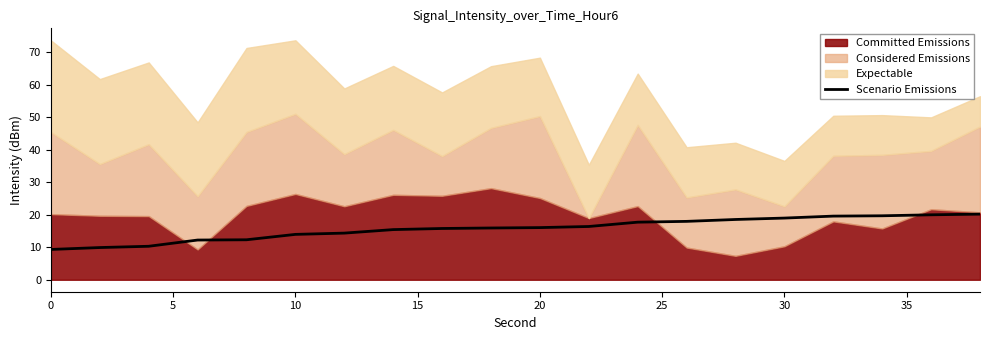

The Scenario Emissions series shows 12.6 at 0. True or false?

False